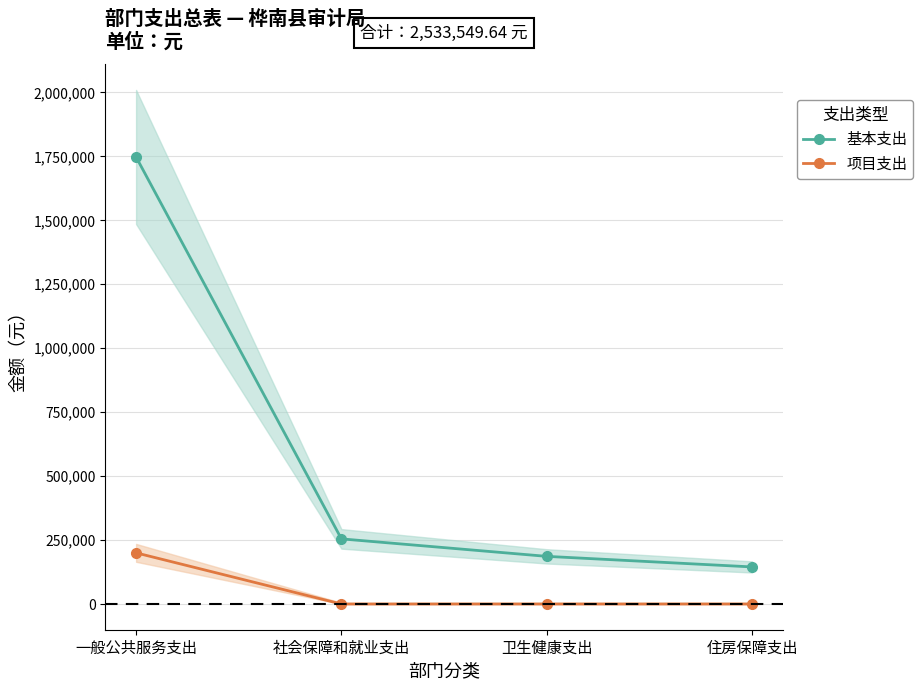

What is the label of the 2nd point from the left?

社会保障和就业支出